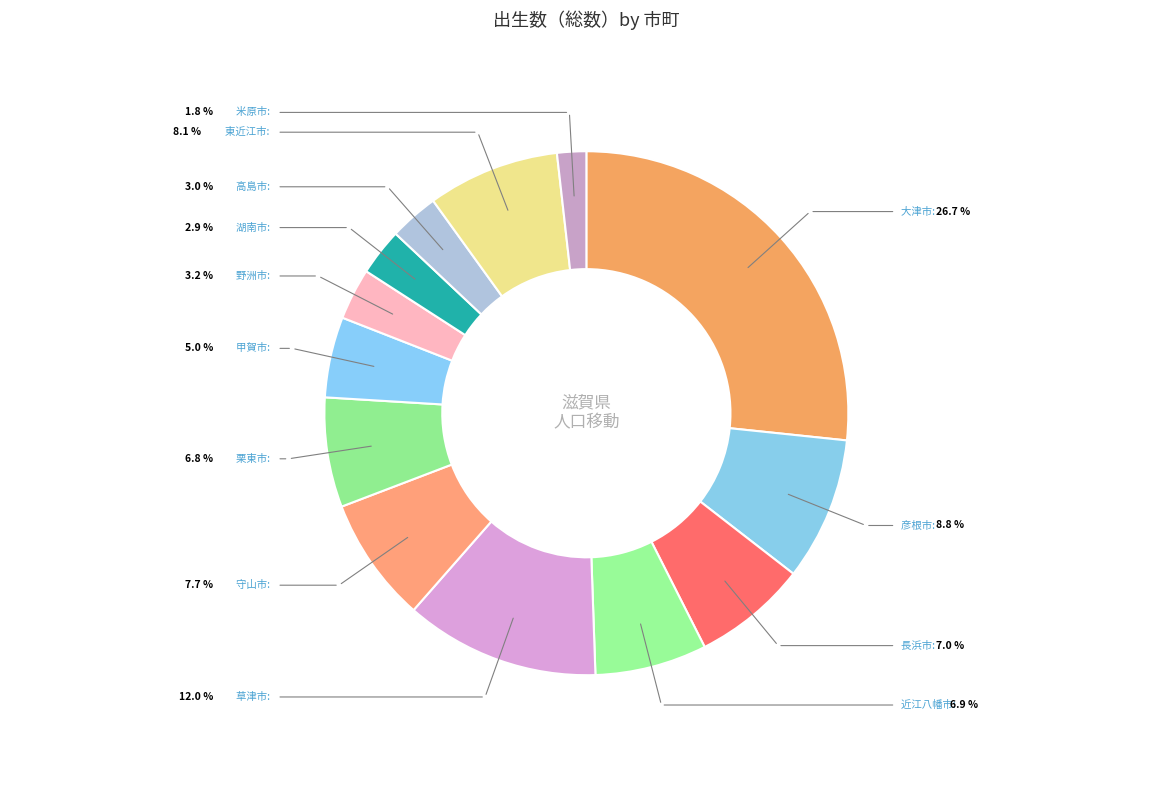

Between 大津市 and 湖南市, which is larger?

大津市